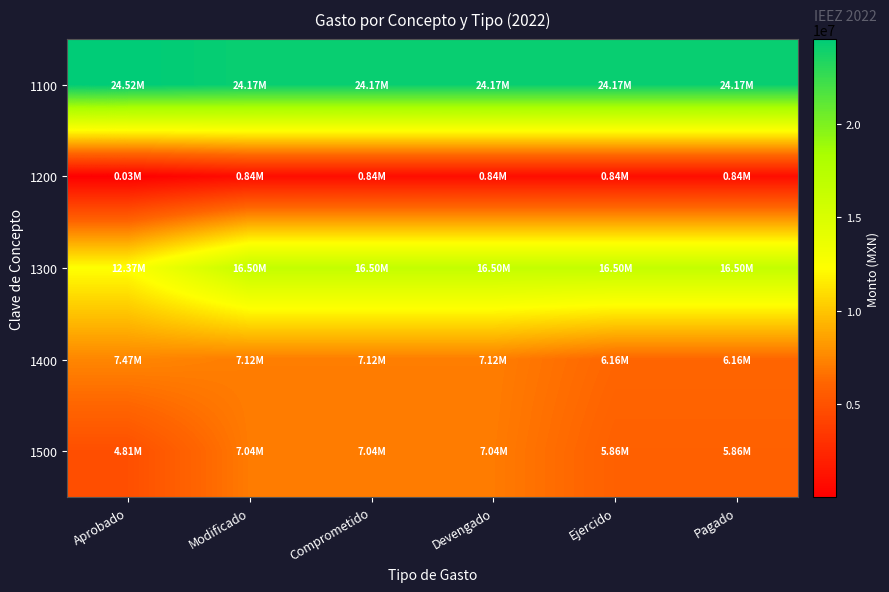

At which category is the sum across all series the highest?

Modificado